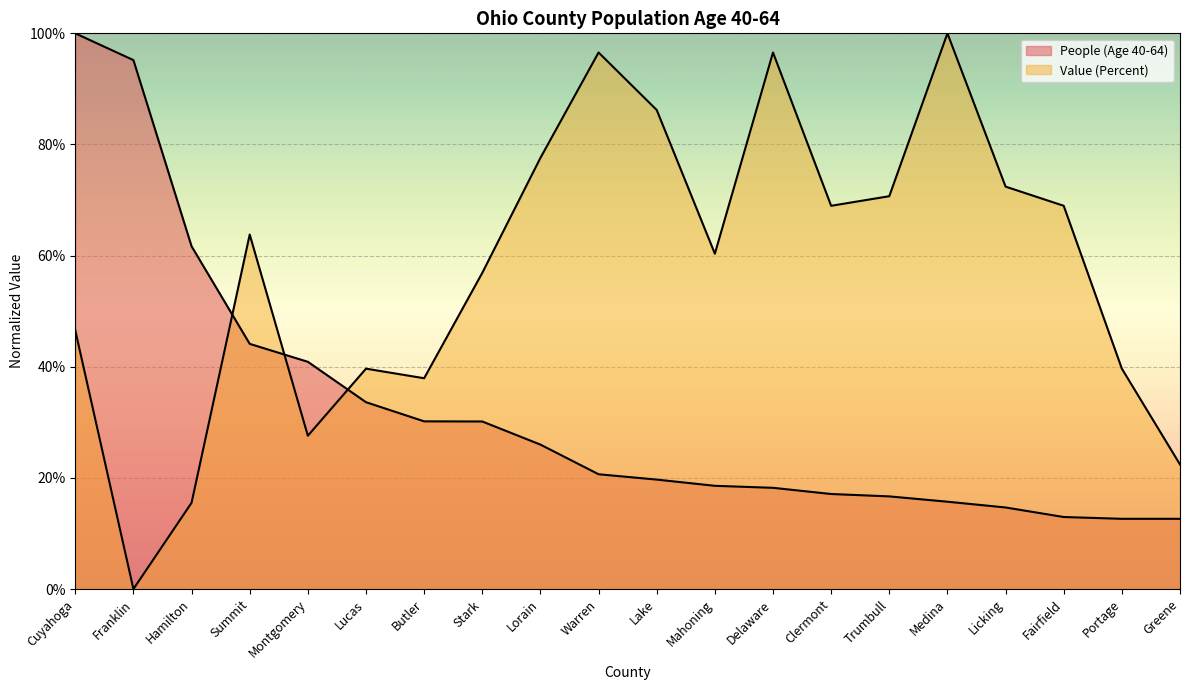

True or false: Value (Percent) has a value of 0.2 at Greene.

True